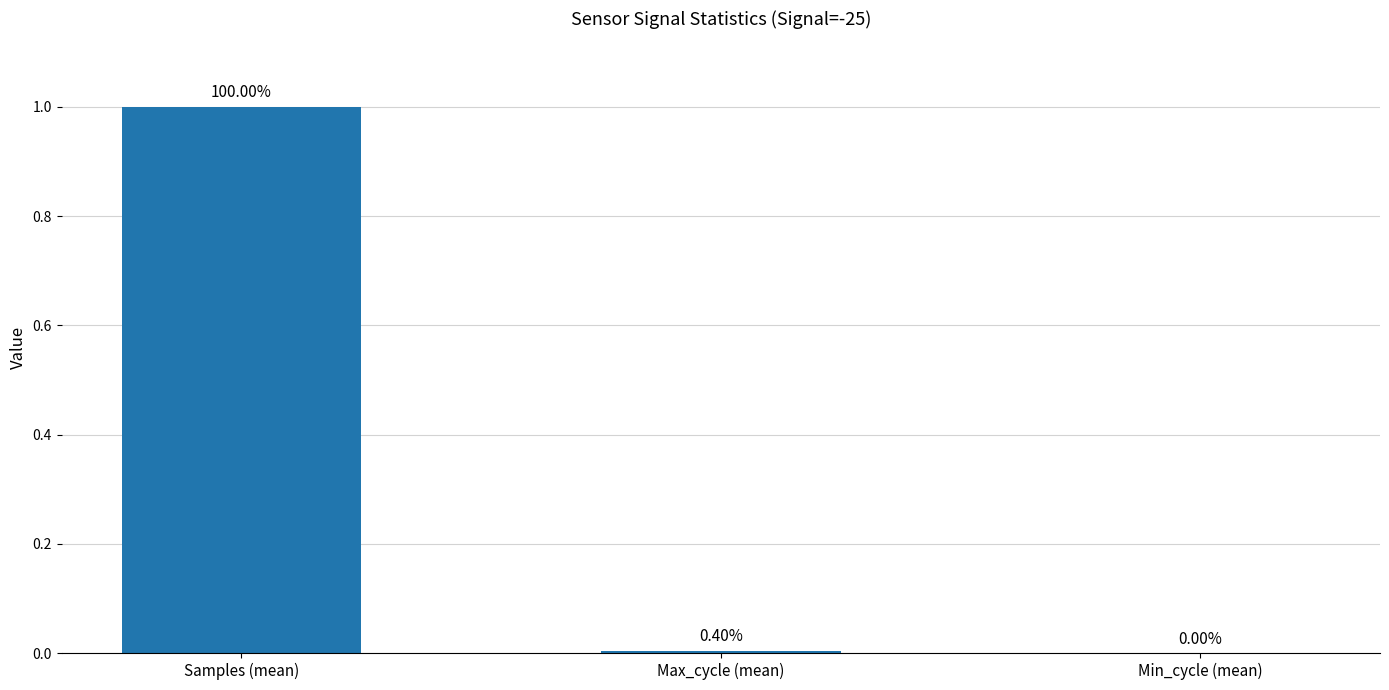

The value at Samples (mean) is 1.5. True or false?

False